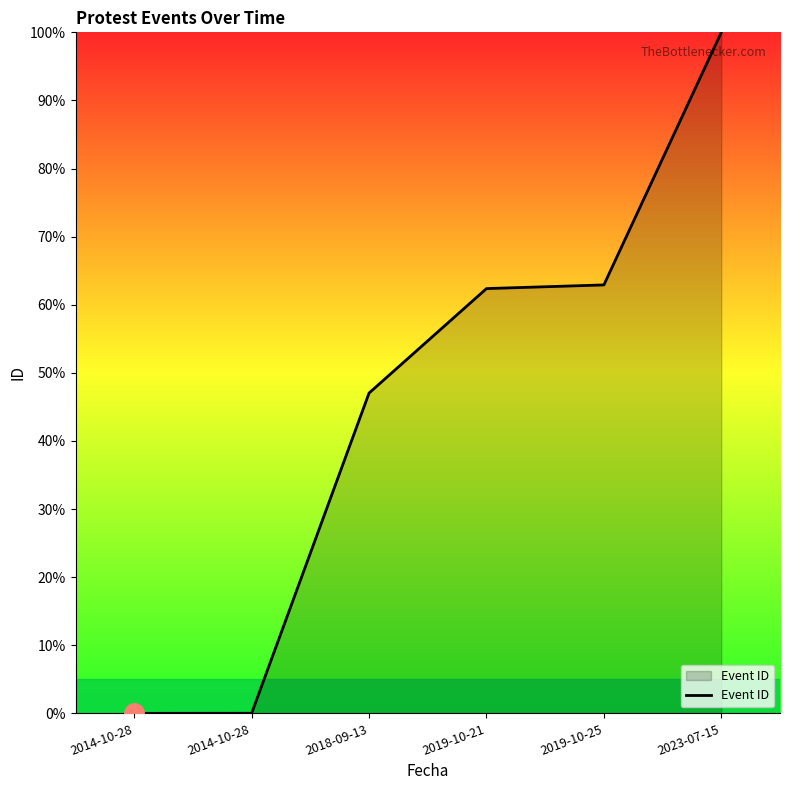

Does the chart display data point markers on the line(s)?

No